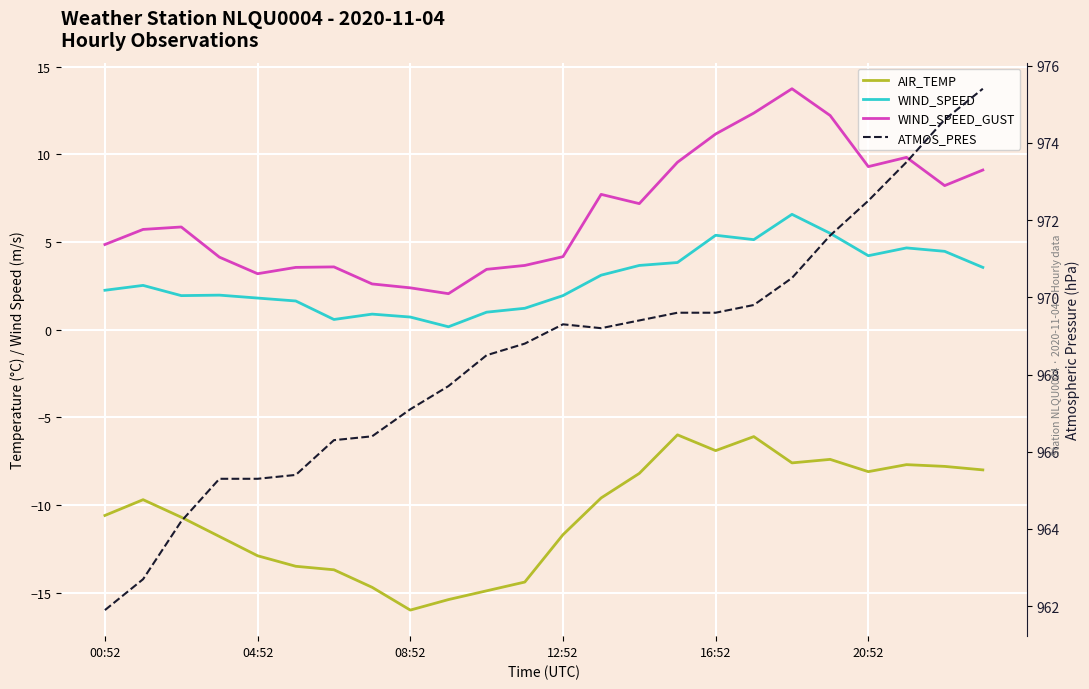

True or false: ATMOS_PRES has more than 2 interior local peaks.

False